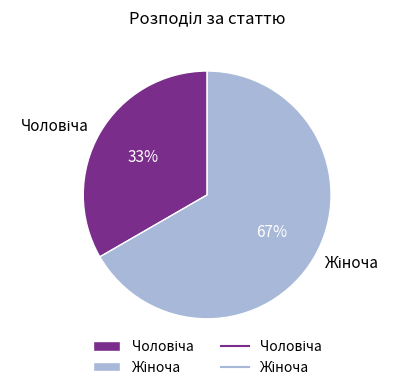

To the nearest percent, what is the average slice percentage?

50%